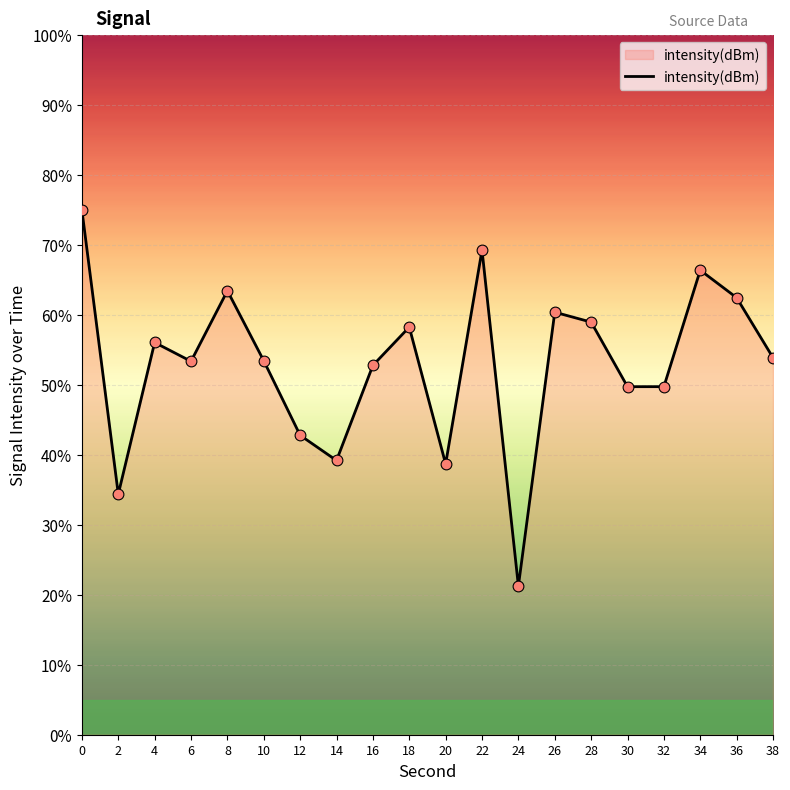

What is the change in value from 10 to 34?

+12.9